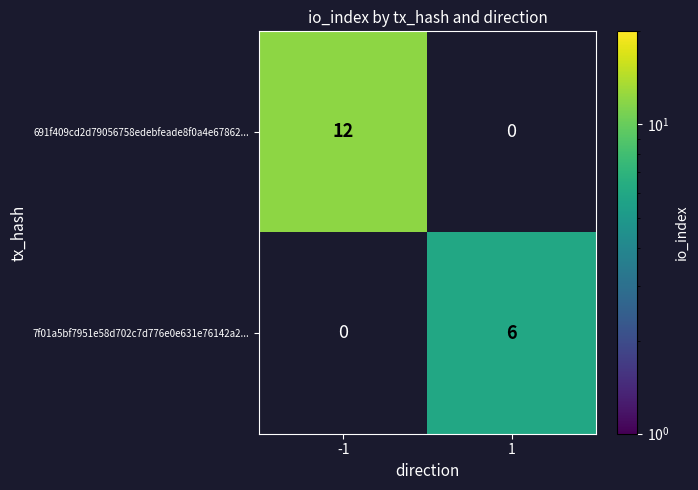

How many distinct data groups are displayed?

2